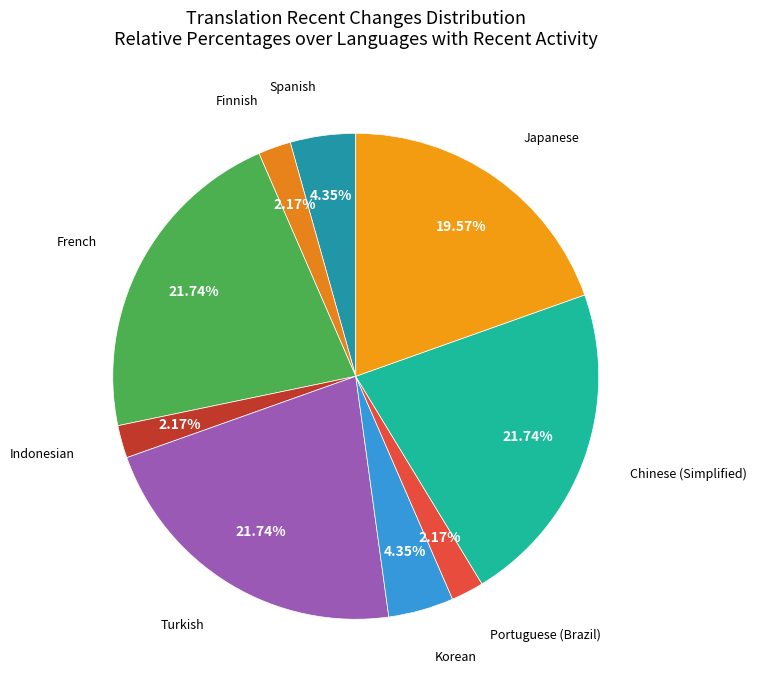

To the nearest percent, what portion does French represent?

22%